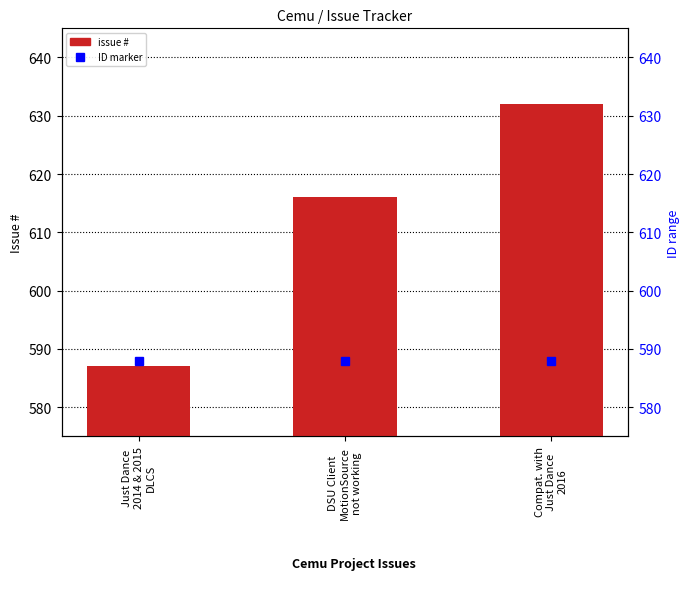

Between Compat. with
Just Dance
2016 and Just Dance
2014 & 2015
DLCS, which is larger?

Compat. with
Just Dance
2016